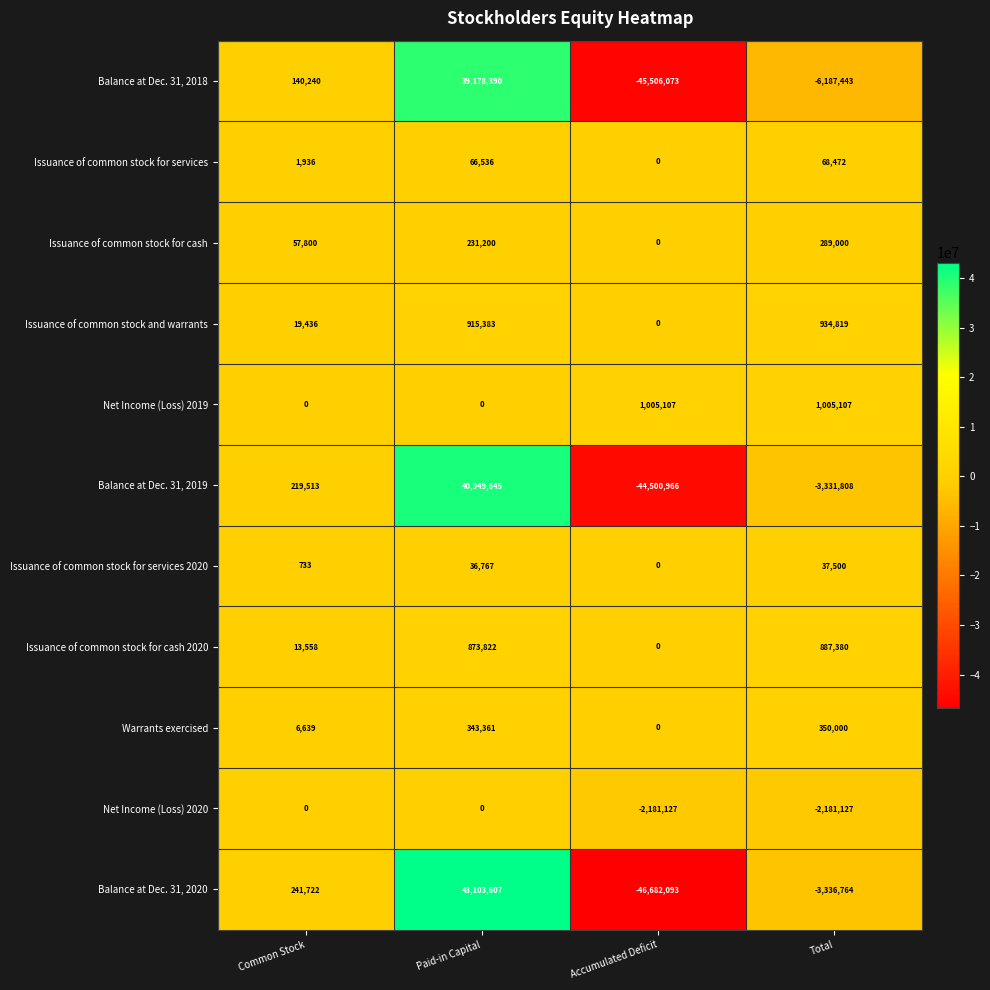

How many positive values does the Balance at Dec. 31, 2018 series have?

2